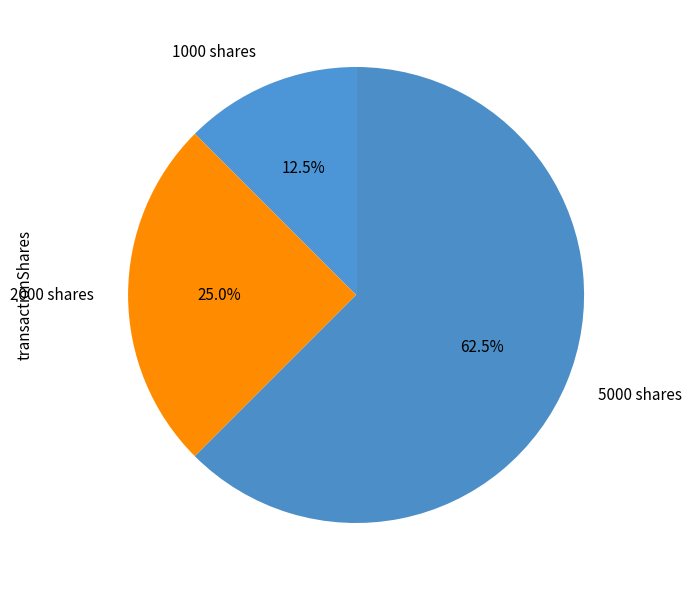

Between 2000 shares and 1000 shares, which is larger?

2000 shares